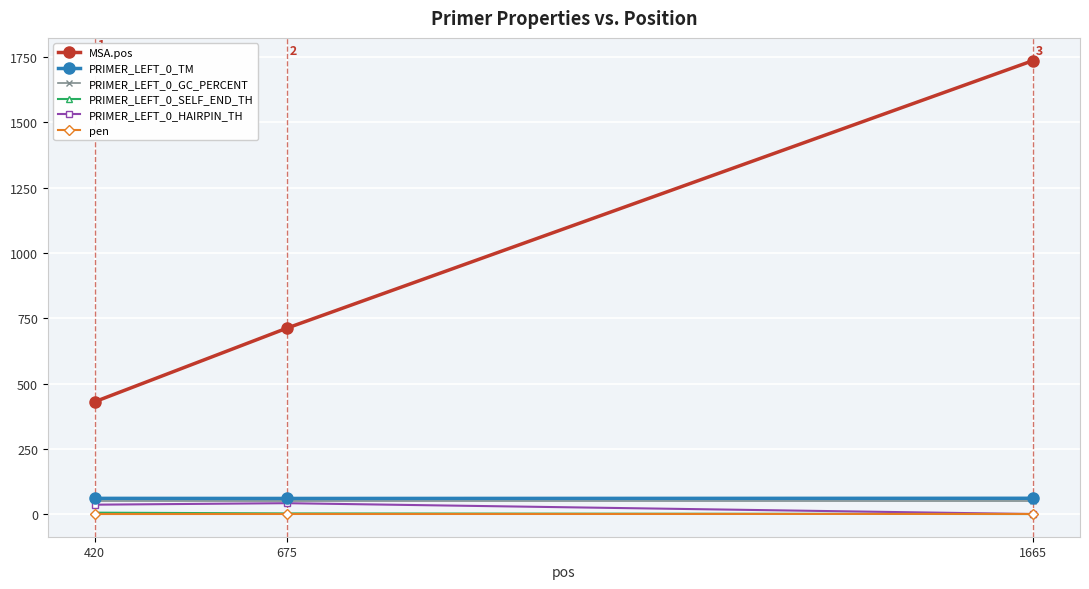

Which series has the largest total across all categories?

MSA.pos